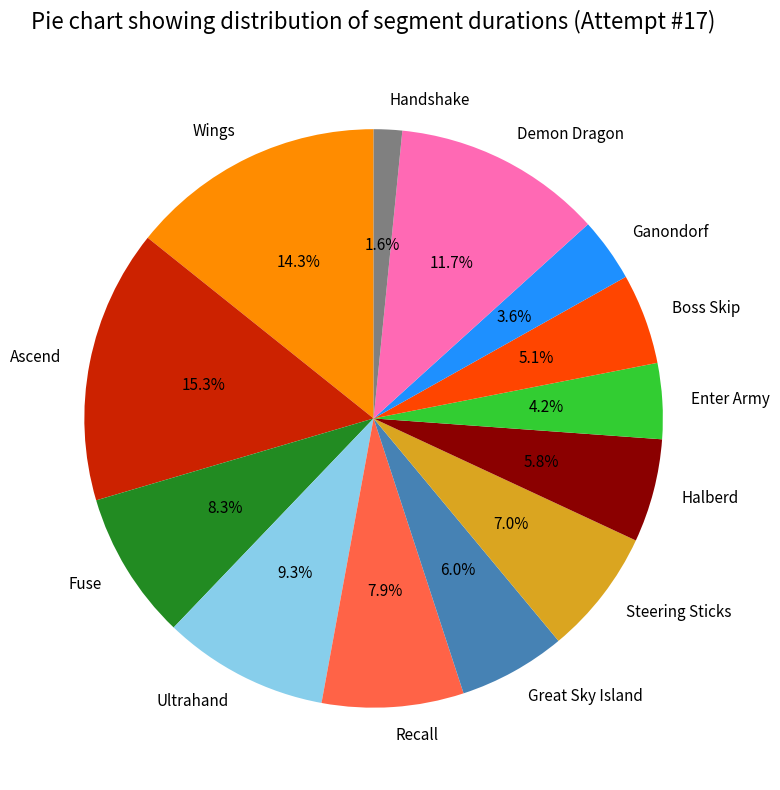

To the nearest percent, what percentage of the pie is Recall?

8%